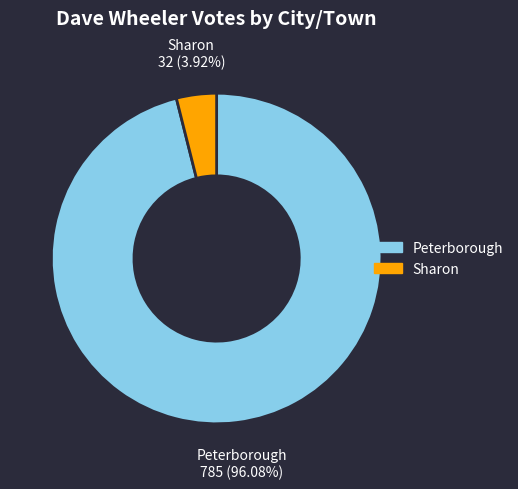

To the nearest percent, what is the difference between the largest and smallest slice percentages?

92%